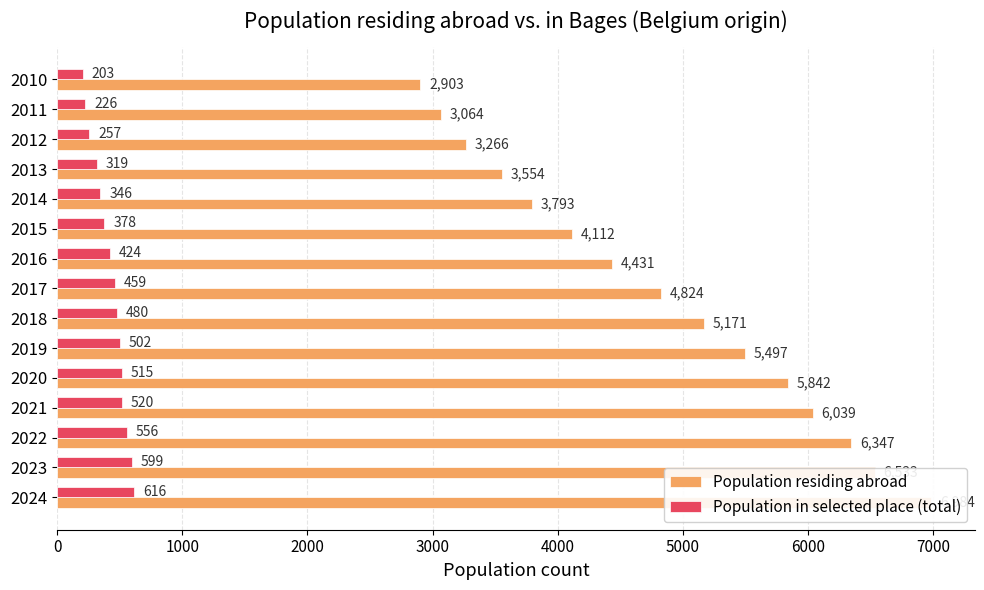

How many data points does each series have?

15